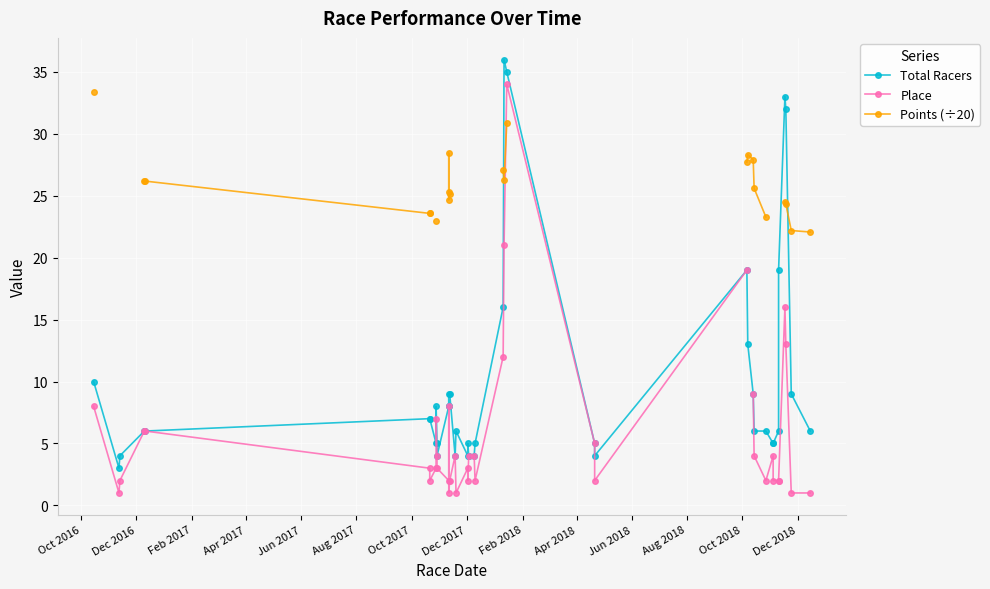

Which category has the highest value in the Points (÷20) series?

Oct 2016